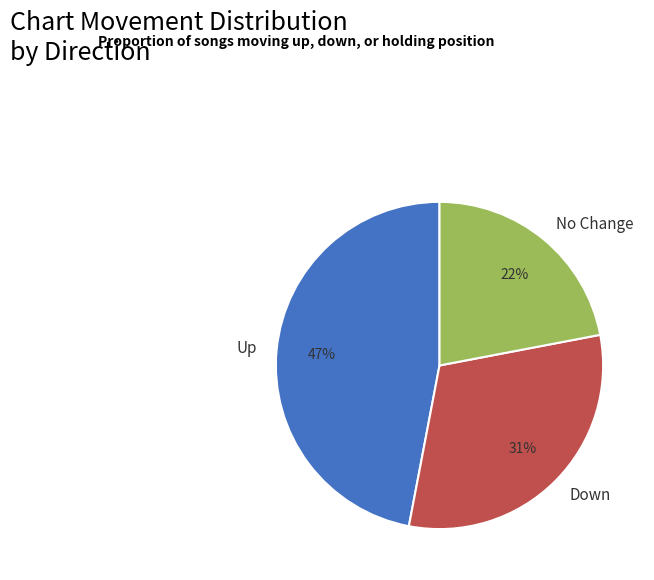

Count the number of slices in the pie.

3